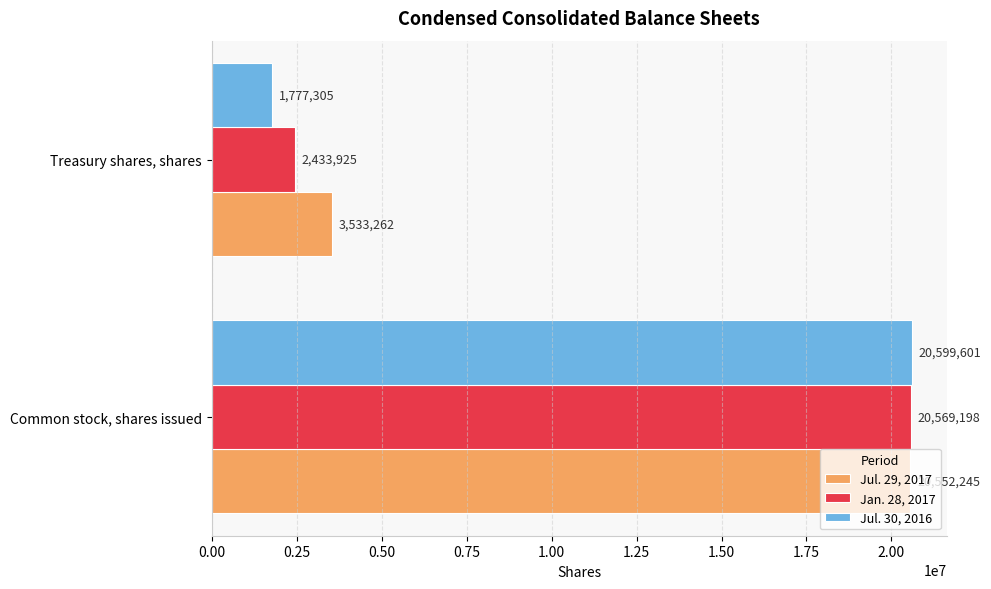

The value of Jul. 29, 2017 at Common stock, shares issued is 35460497. True or false?

False